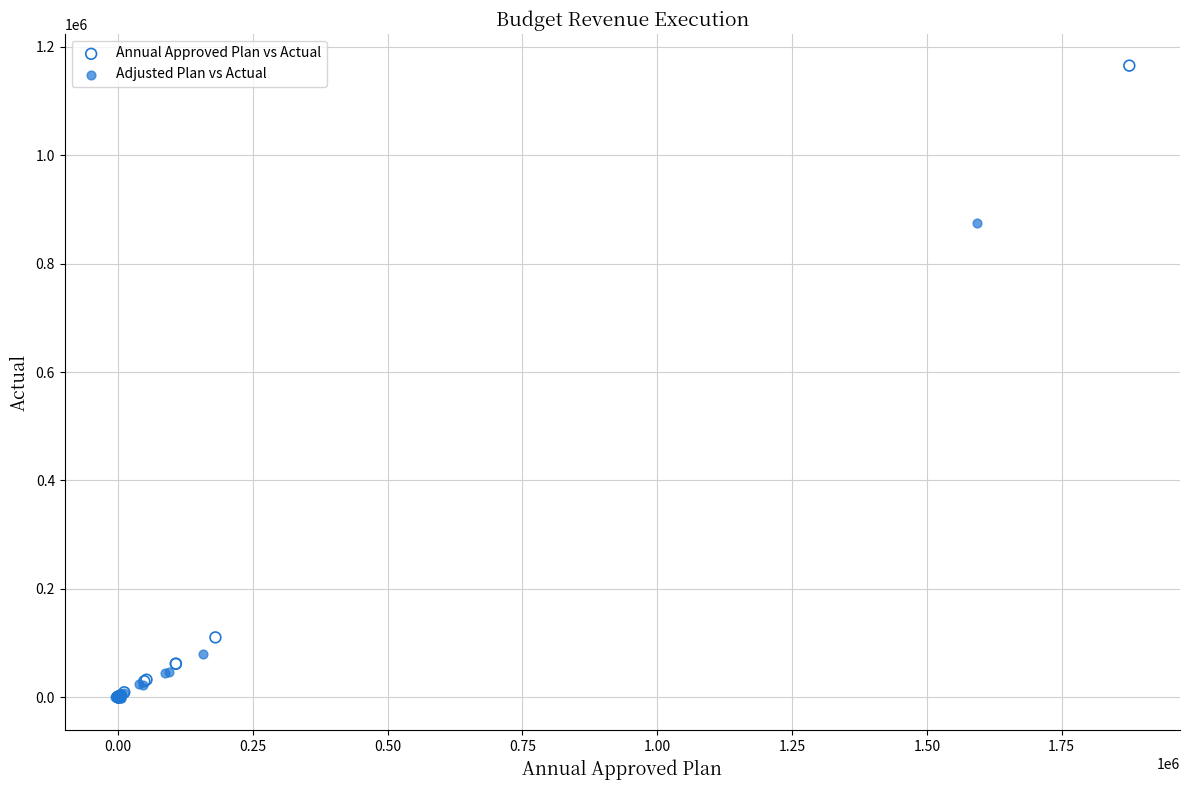

Which series reaches the maximum Y coordinate?

Annual Approved Plan vs Actual